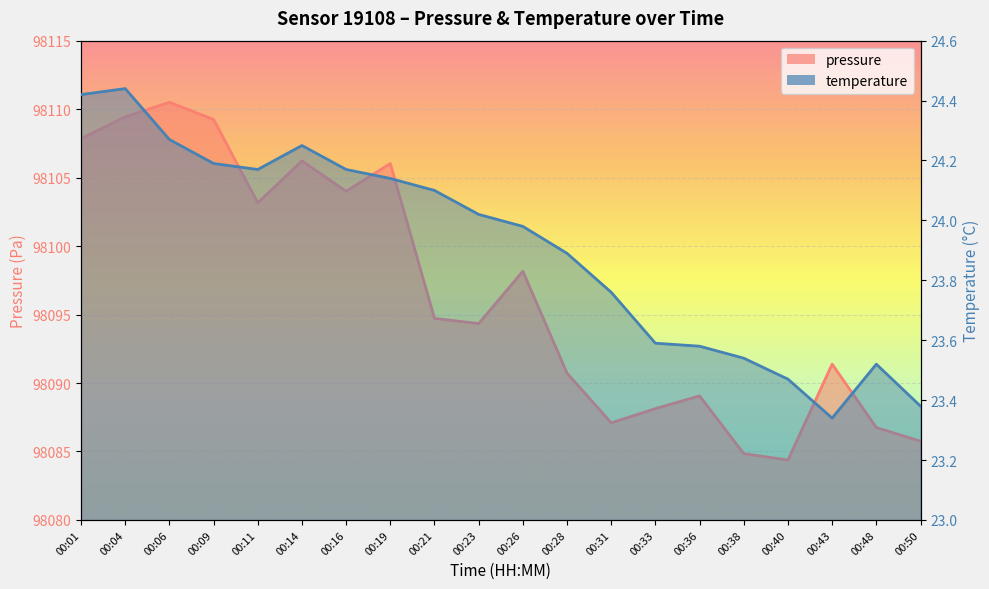

The pressure series shows 52741.8 at 00:36. True or false?

False